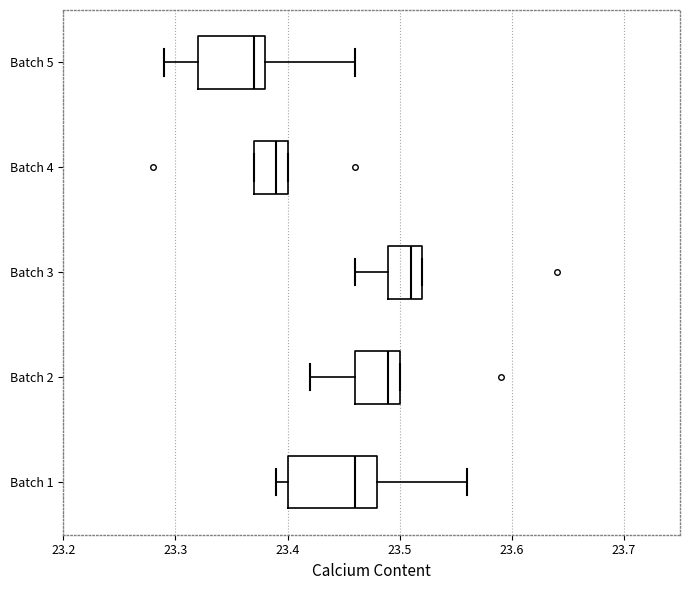

Where does the left whisker of the box for Batch 2 end on the x-axis? The values are not printed on the chart, so give them approximately, as read against the axis.

23.42